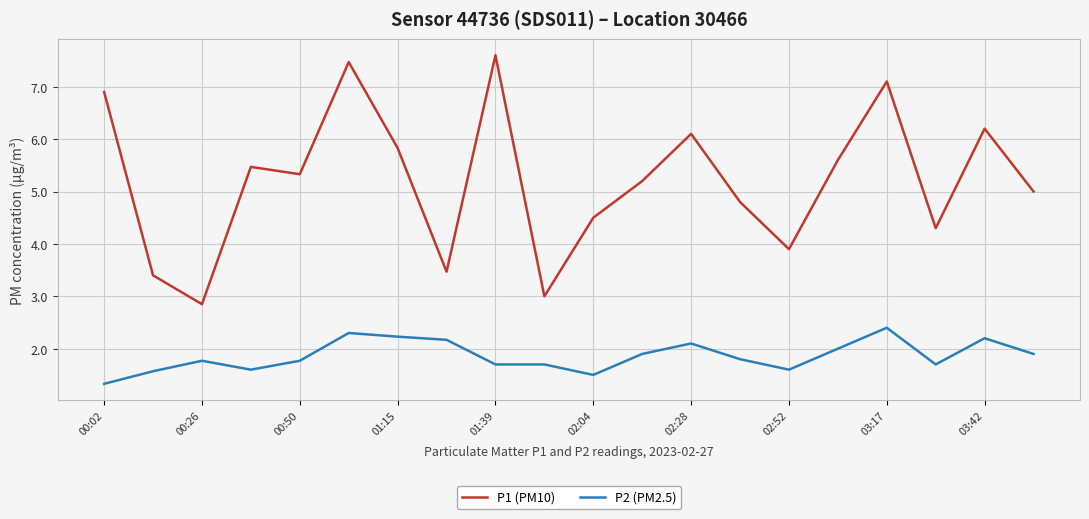

Rank the series by their average value, from lowest to highest.

P2 (PM2.5), P1 (PM10)